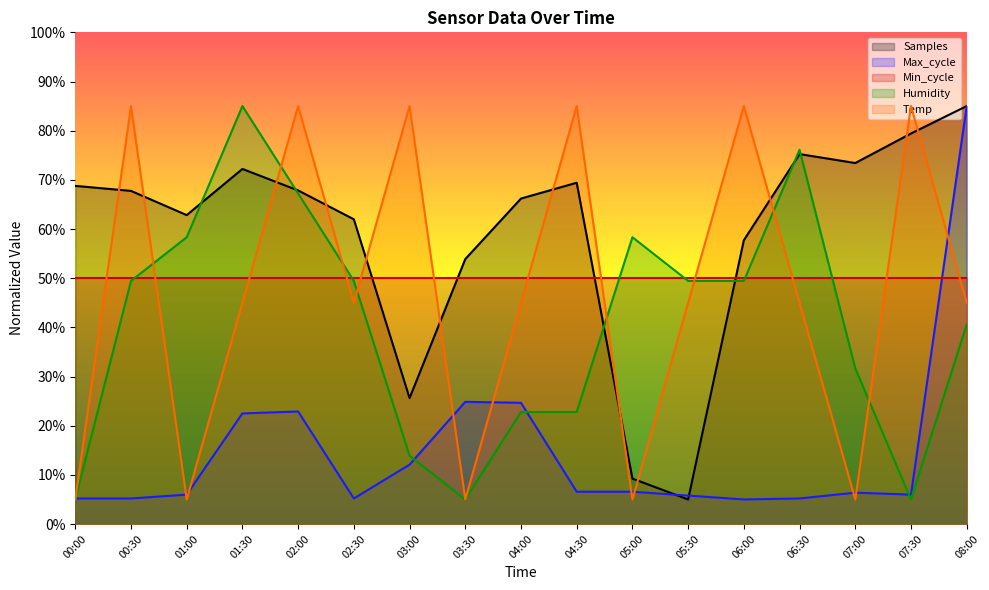

Which category has the lowest value across all series?

00:00